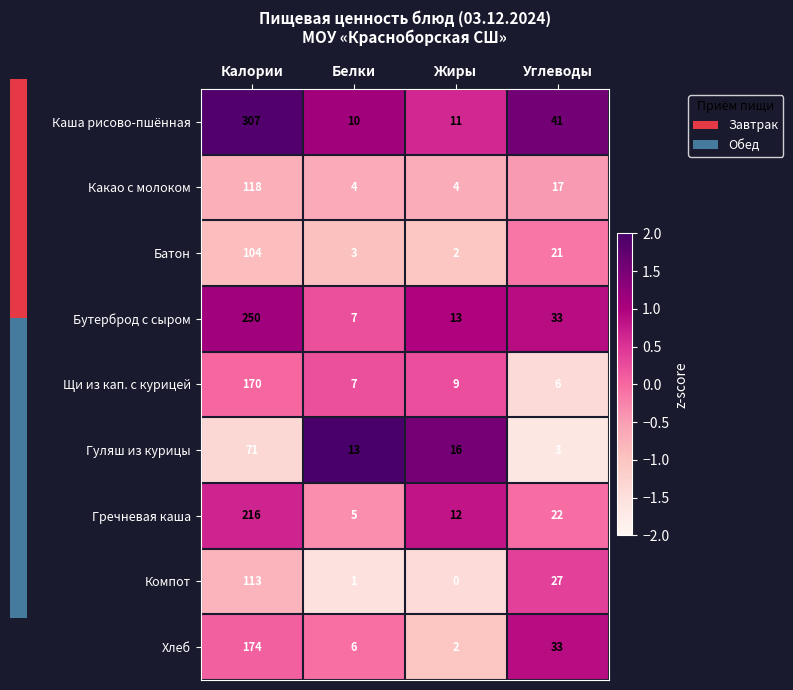

The Бутерброд с сыром series shows 7 at Белки. True or false?

True